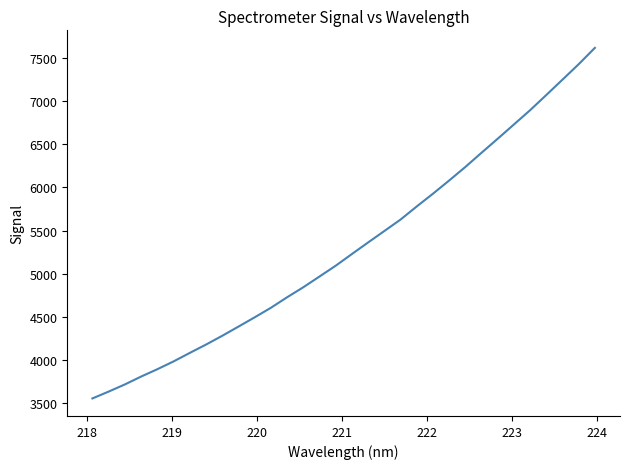

How many lines are shown in the chart?

1